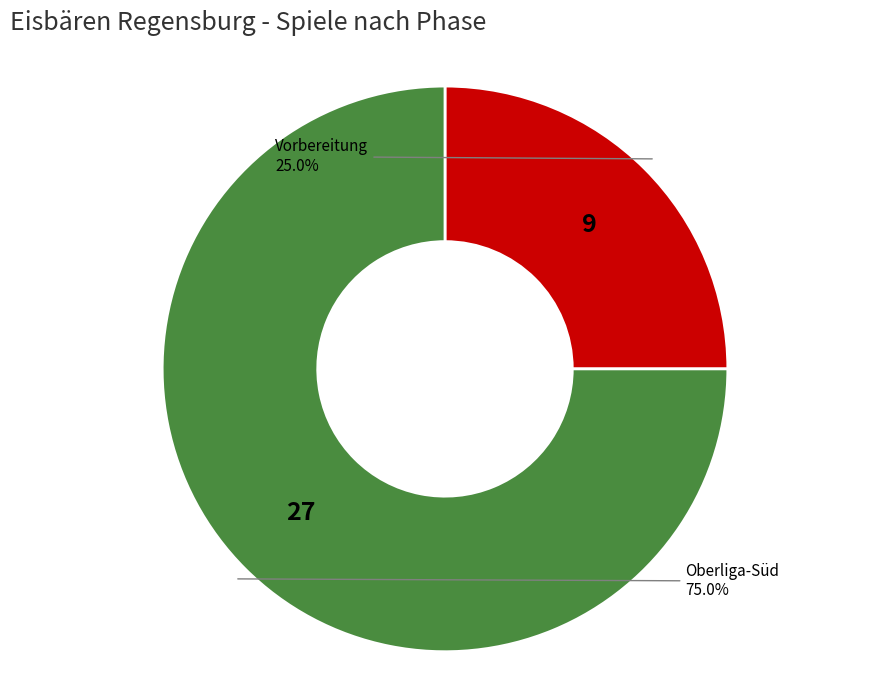

True or false: Vorbereitung accounts for 25% of the total.

True